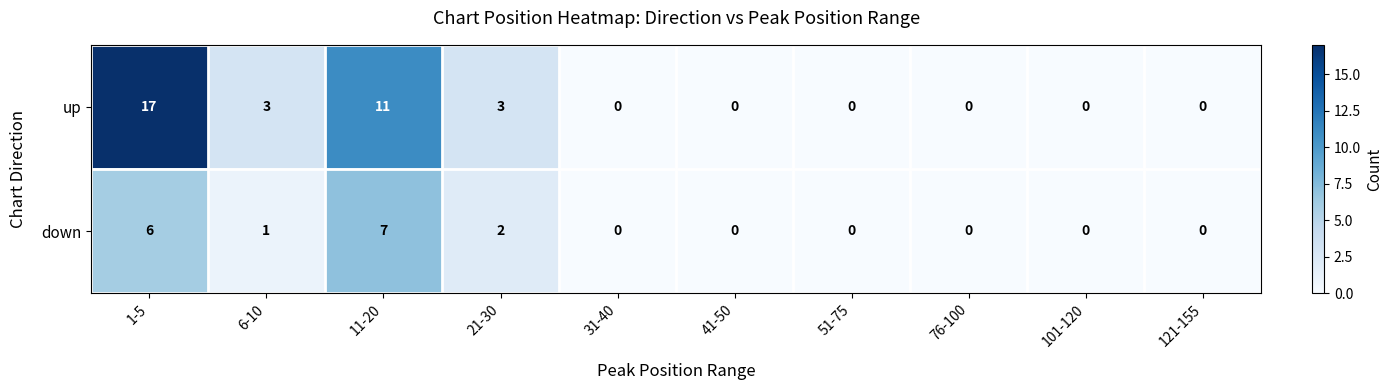

Reading left to right, list all the values displayed in this chart.

up: 17	3	11	3	0	0	0	0	0	0
down: 6	1	7	2	0	0	0	0	0	0